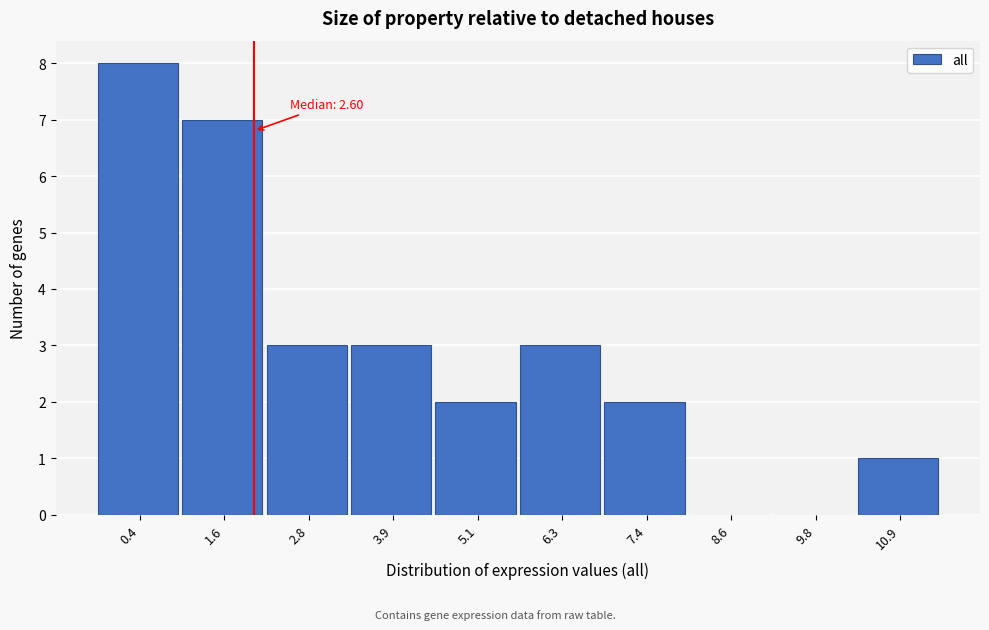

Reading left to right, what are all the values shown in this chart?

0.4=8	1.6=7	2.8=3	3.9=3	5.1=2	6.3=3	7.4=2	8.6=0	9.8=0	10.9=1